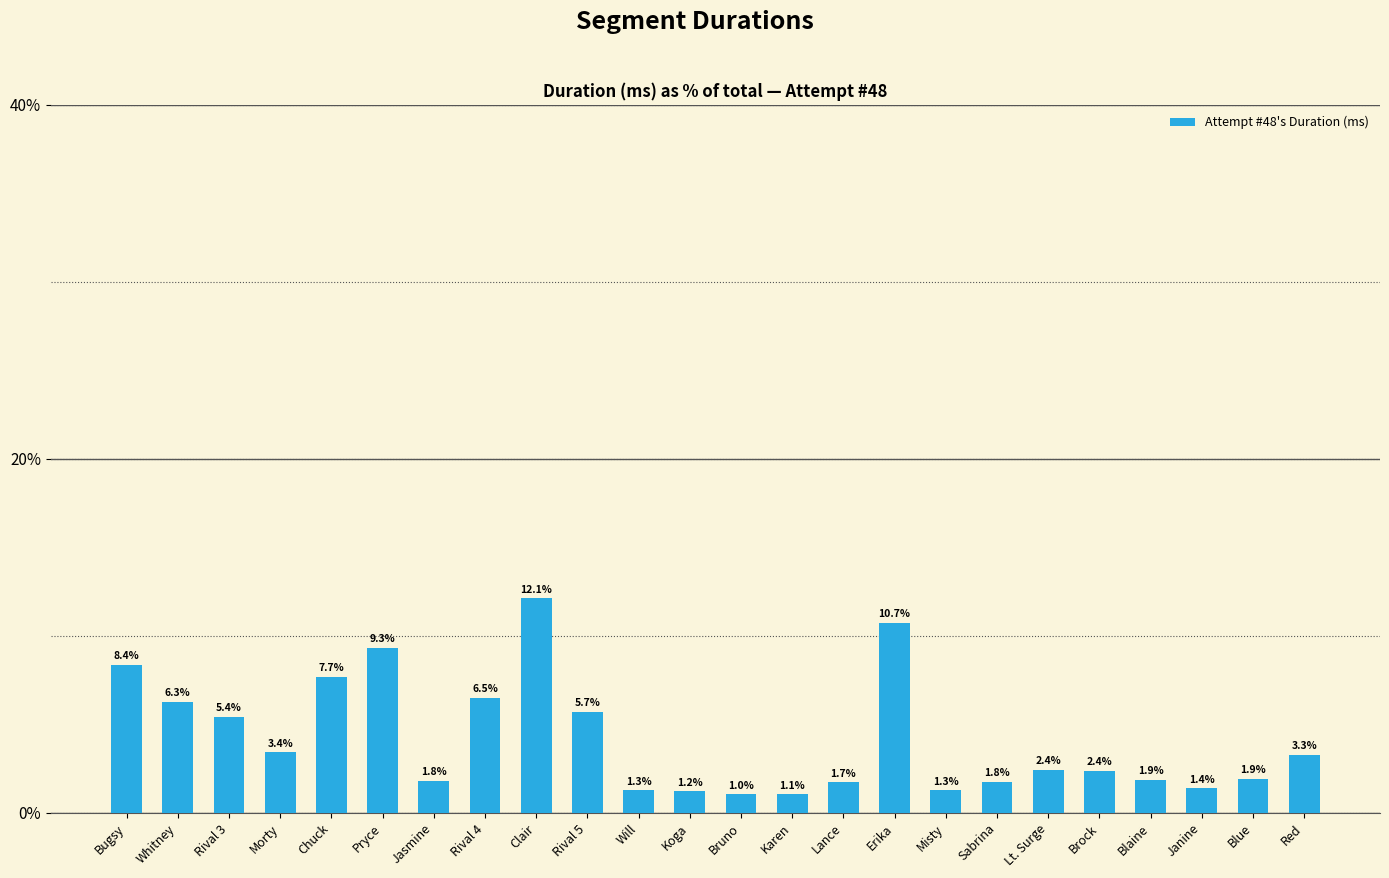

Which has a higher value, Rival 4 or Bruno?

Rival 4